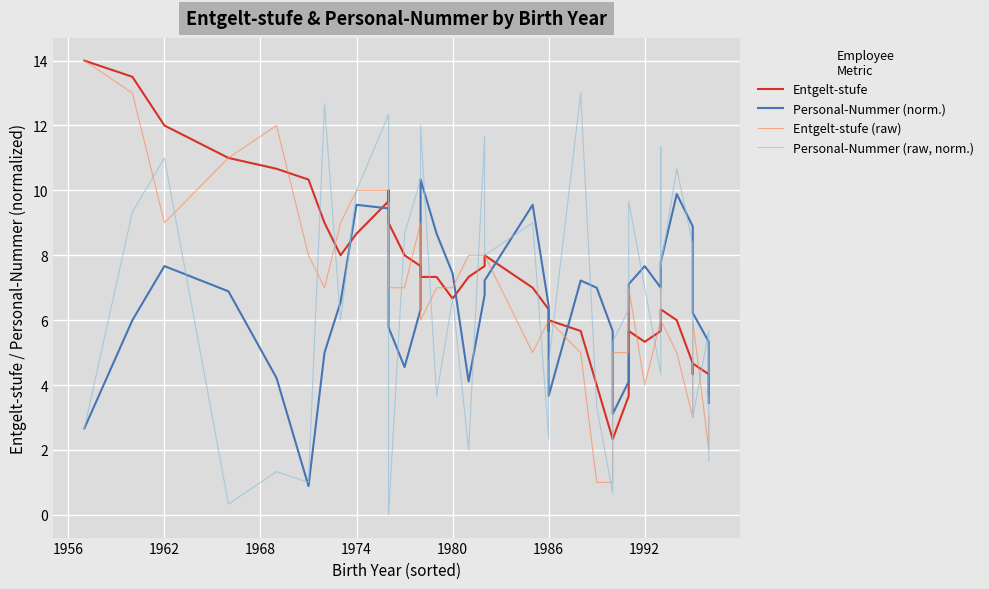

What are all the series names shown in the legend?

Entgelt-stufe, Personal-Nummer (norm.), Entgelt-stufe (raw), Personal-Nummer (raw, norm.)